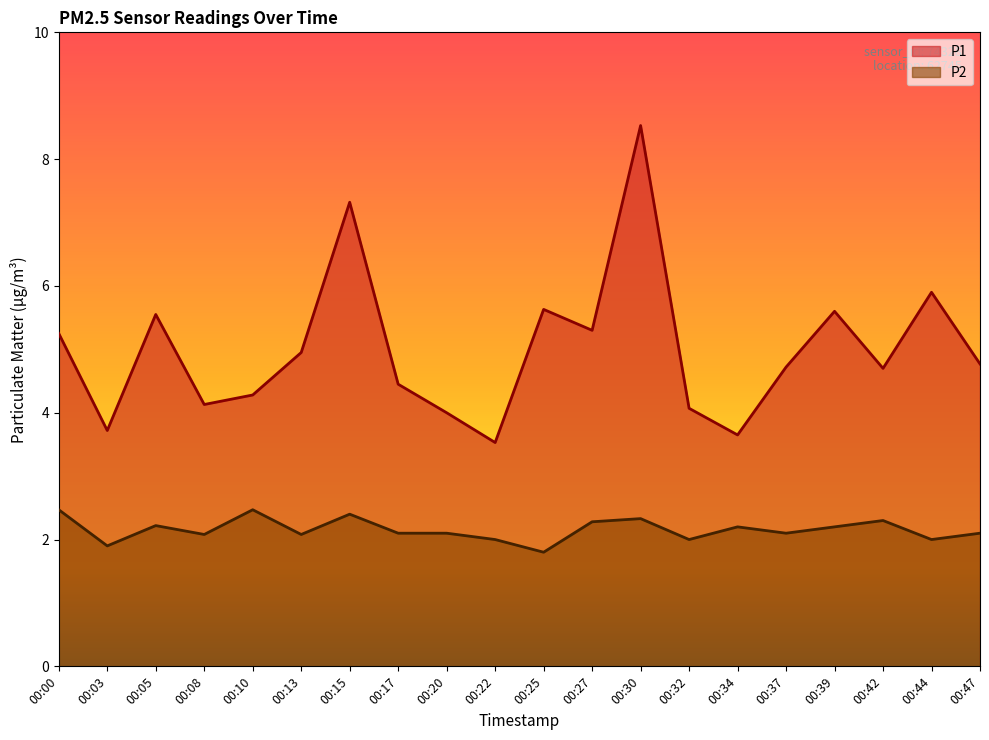

At which label is P2 closest to 2?

00:22